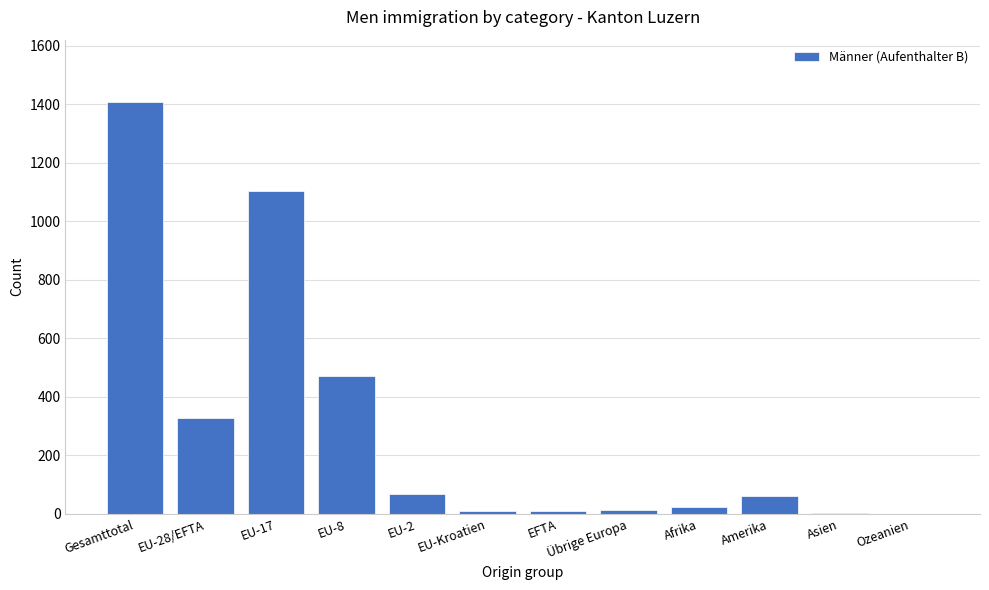

True or false: the data shows 1409 at Gesamttotal.

True